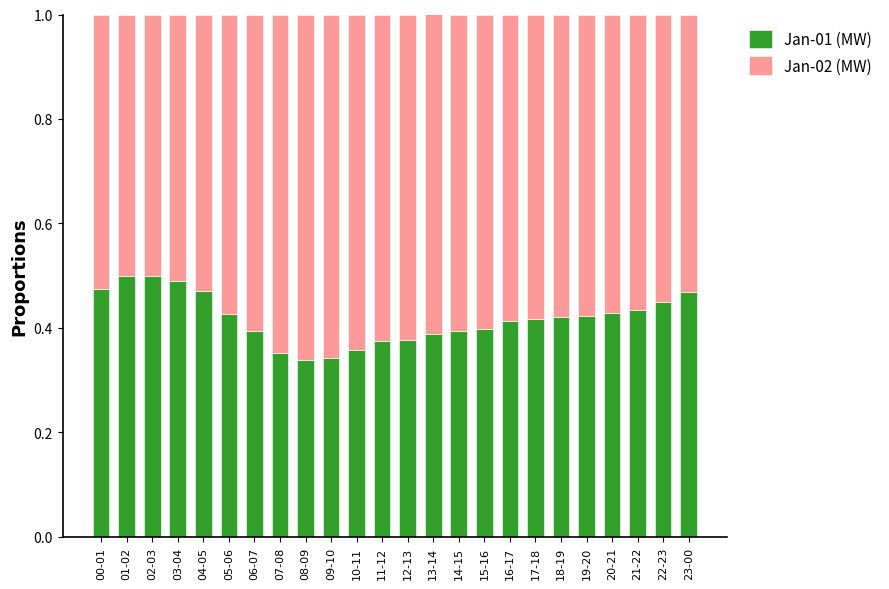

How many categories are shown in the chart?

24